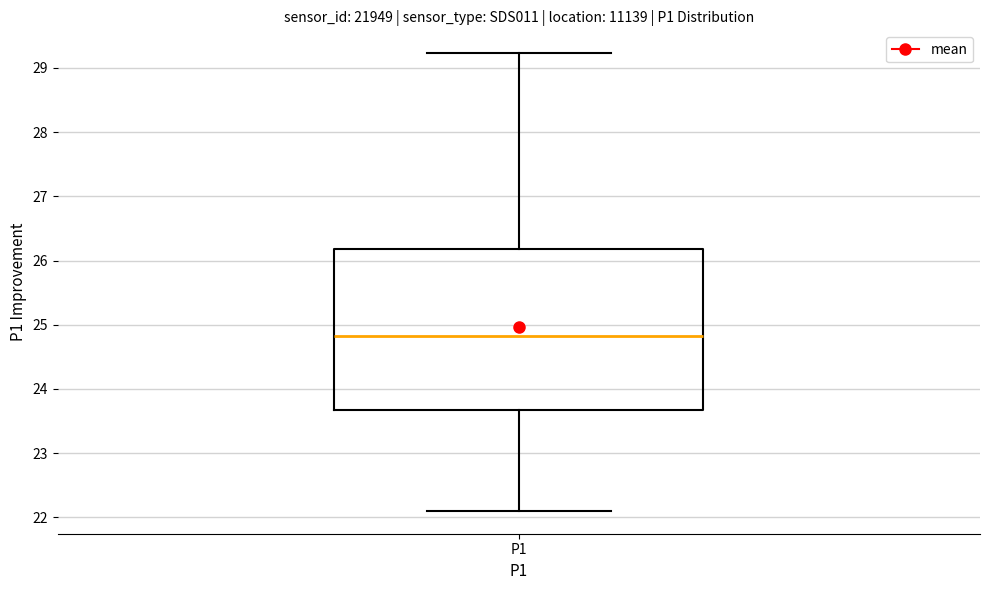

Where is the upper edge of the box for P1 on the y-axis? The values are not printed on the chart, so give them approximately, as read against the axis.

26.2